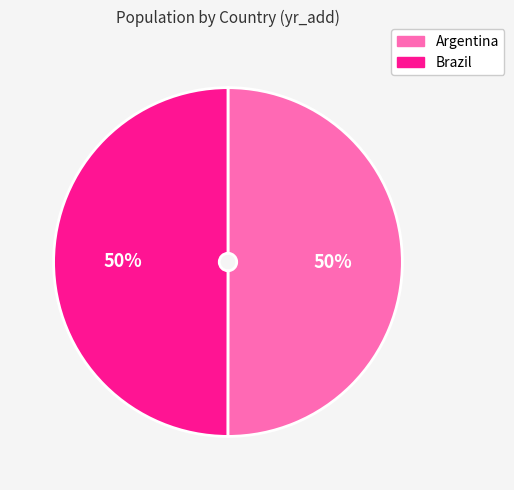

Is the sum of Argentina and Brazil greater than half?

Yes